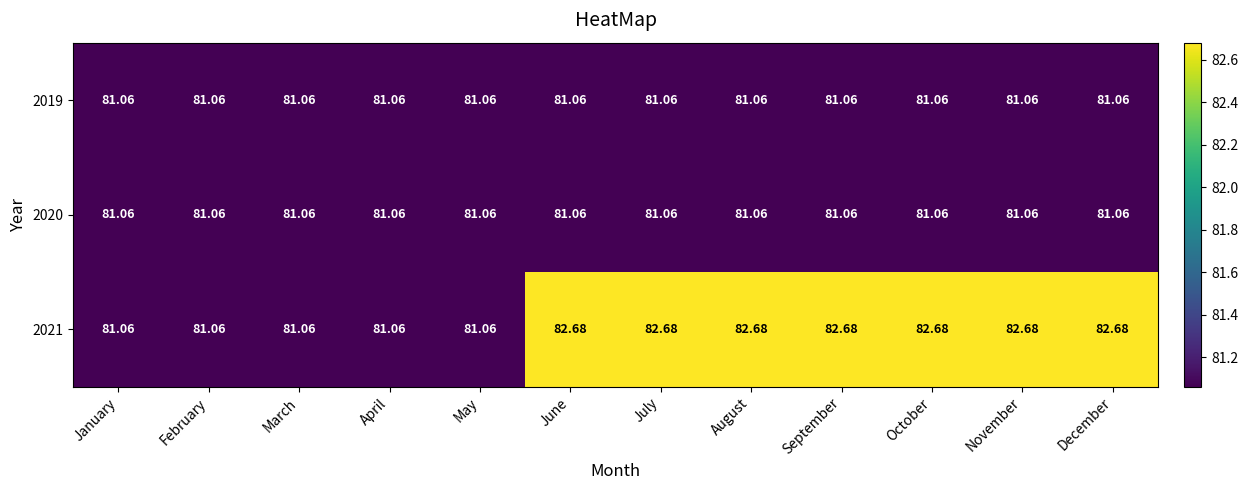

Is the value of 2019 at September greater than the value of 2021 at September?

No